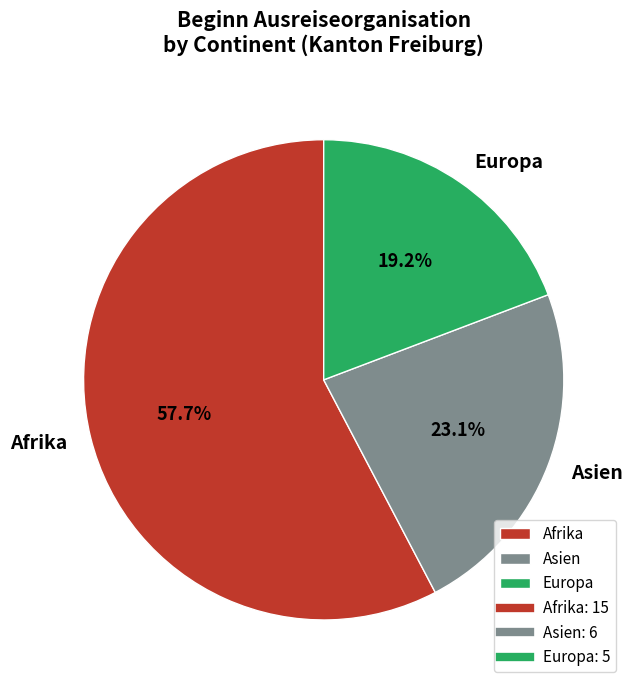

Which slice is the largest?

Afrika